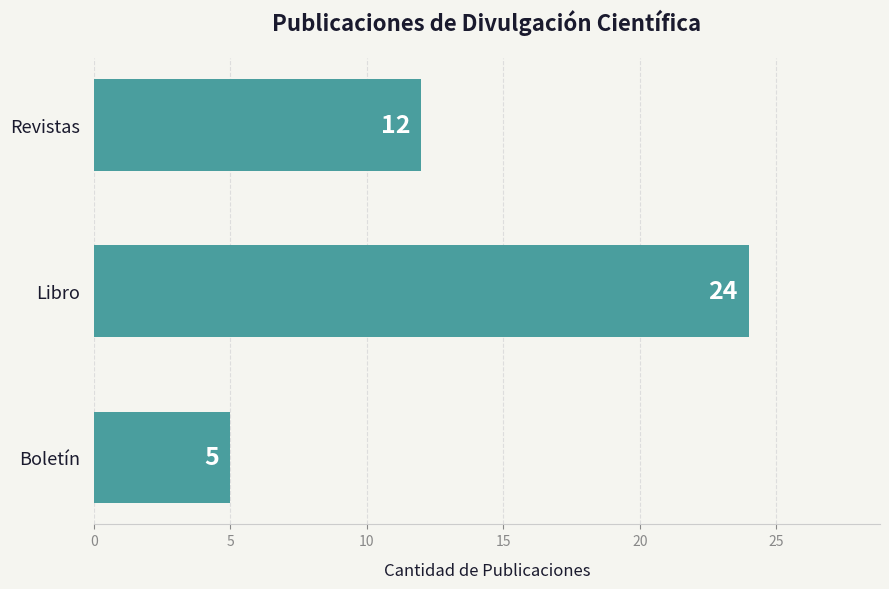

Is it true that the value at Revistas is 21?

False